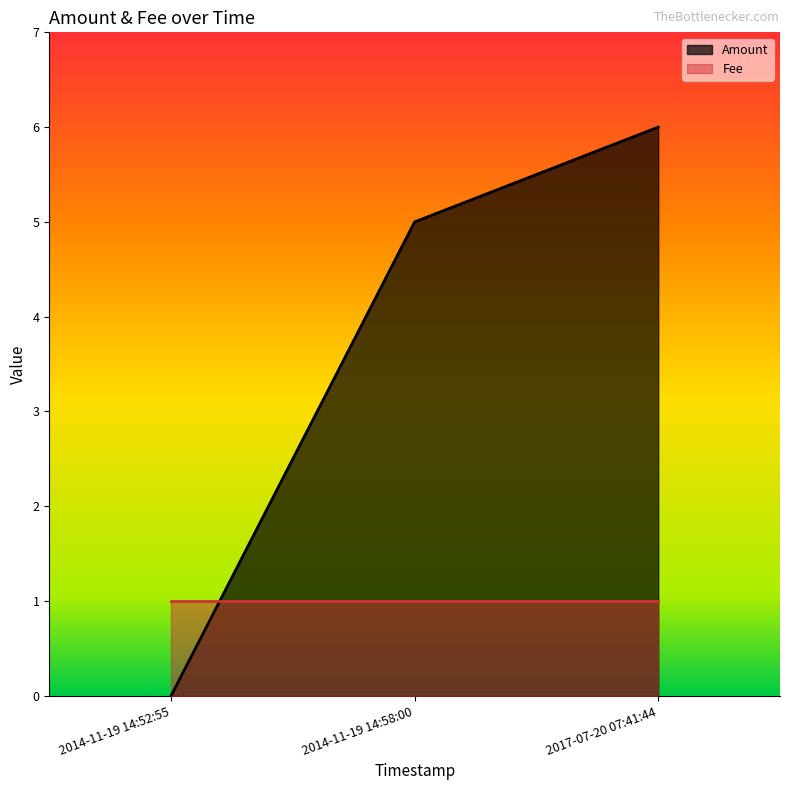

Which has a higher value, 2017-07-20 07:41:44 or 2014-11-19 14:58:00?

2017-07-20 07:41:44